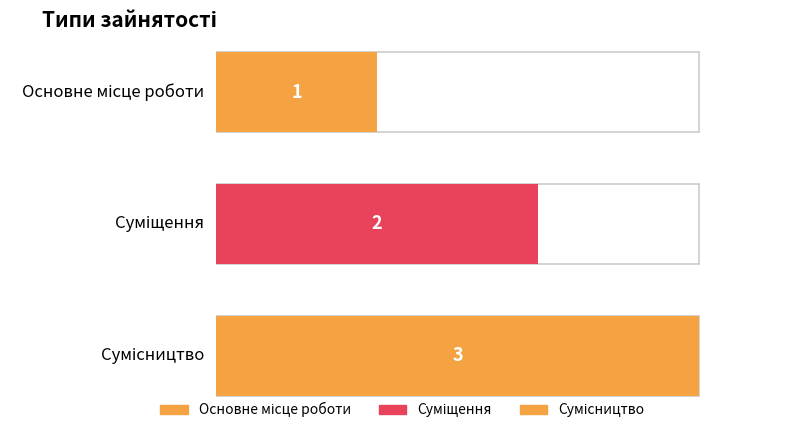

Reading left to right, transcribe all the data shown in this chart.

Основне місце роботи=1	Суміщення=2	Сумісництво=3